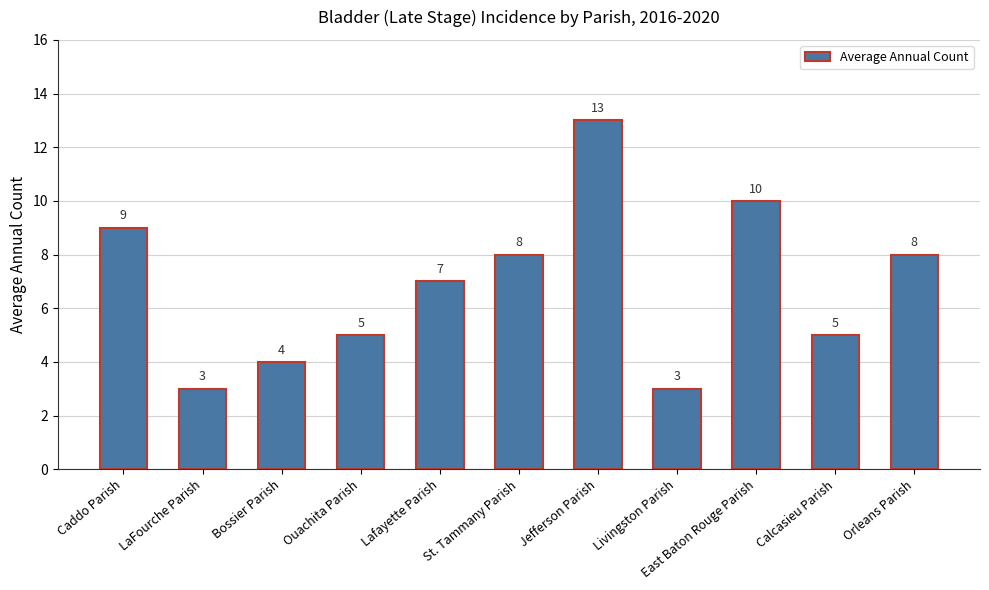

Reading left to right, extract all data points from this chart.

Caddo Parish=9	LaFourche Parish=3	Bossier Parish=4	Ouachita Parish=5	Lafayette Parish=7	St. Tammany Parish=8	Jefferson Parish=13	Livingston Parish=3	East Baton Rouge Parish=10	Calcasieu Parish=5	Orleans Parish=8